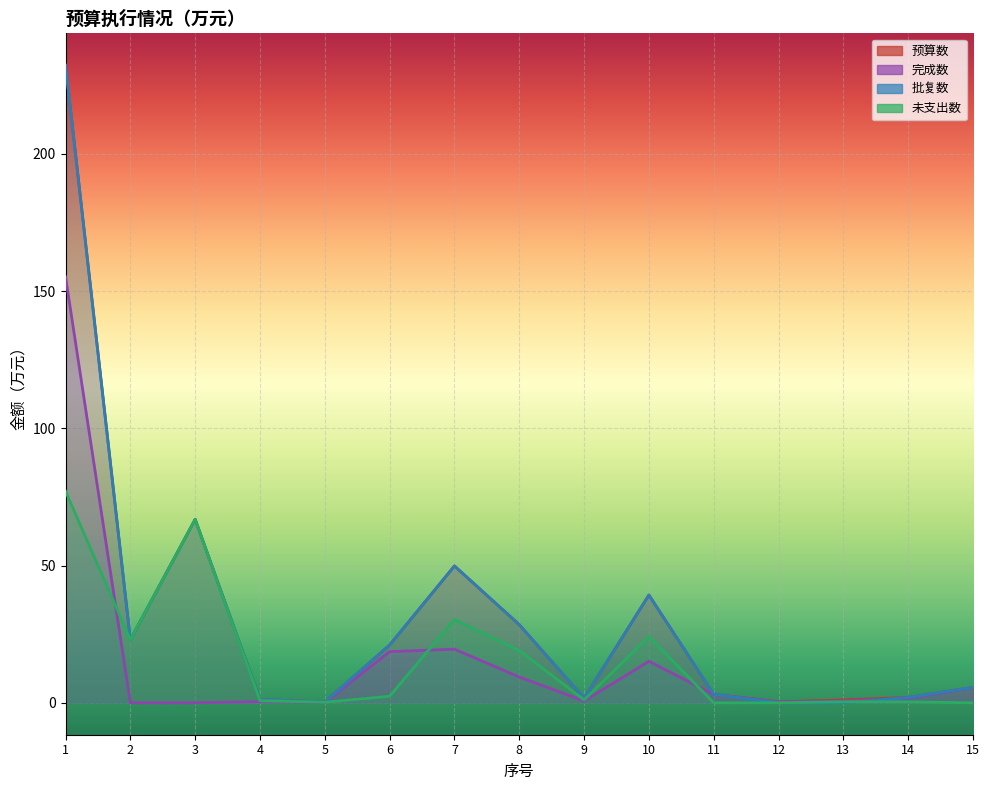

Where is the first local maximum for 批复数?

3